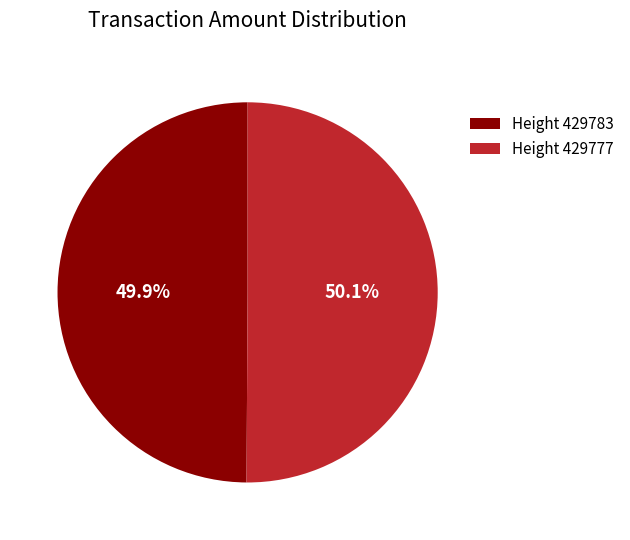

Is there a majority slice in this chart?

Yes